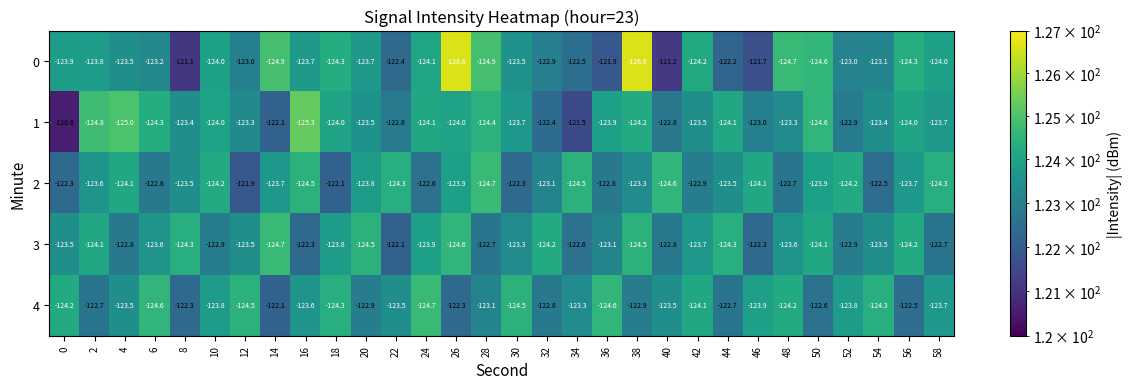

At which category is the sum across all series the highest?

34